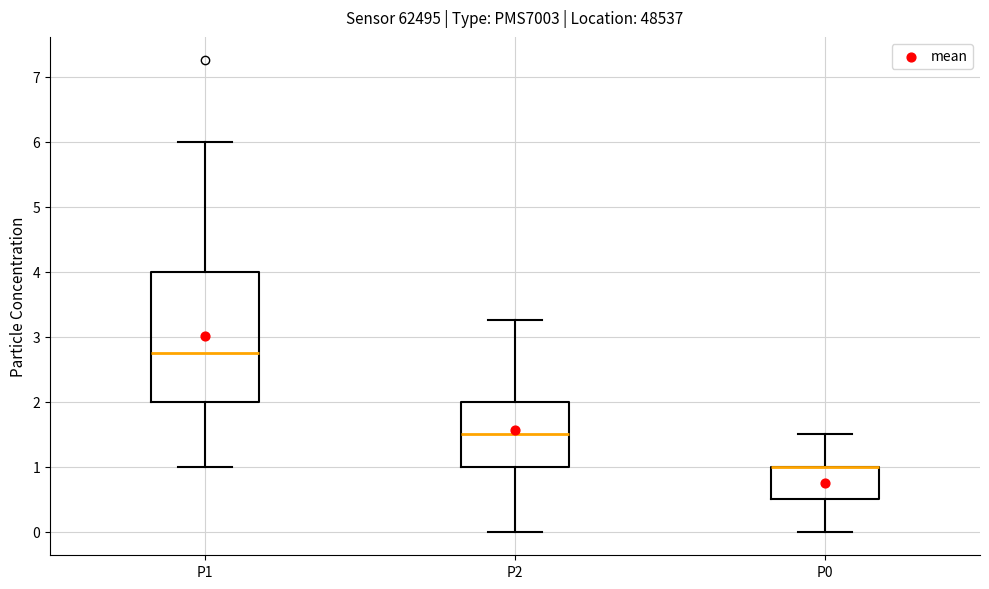

Reading left to right, read every box against the y-axis: the position of its median line, the range the box covers, and the ends of its whiskers. The values are not printed on the chart, so give them approximately, as read against the axis.

P1: median 2.8, box 2.0 to 4.0, whiskers 1.0 to 6.0
P2: median 1.5, box 1.0 to 2.0, whiskers 0.0 to 3.3
P0: median 1.0 (drawn on the box's upper edge), box 0.5 to 1.0, whiskers 0.0 to 1.5